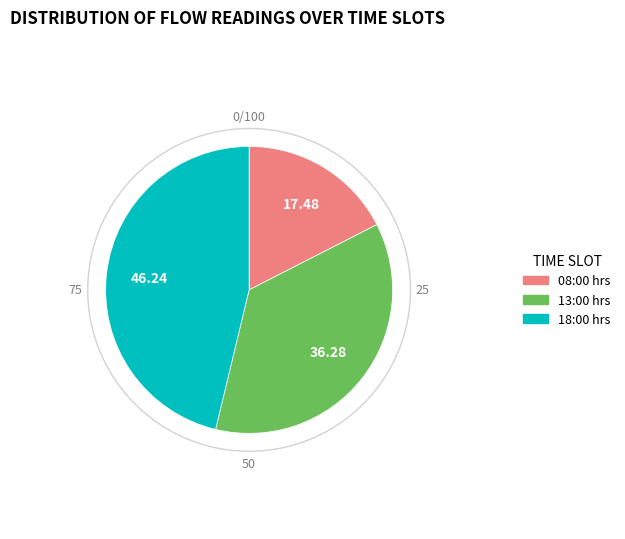

Is the sum of 13:00 hrs and 08:00 hrs greater than half?

Yes